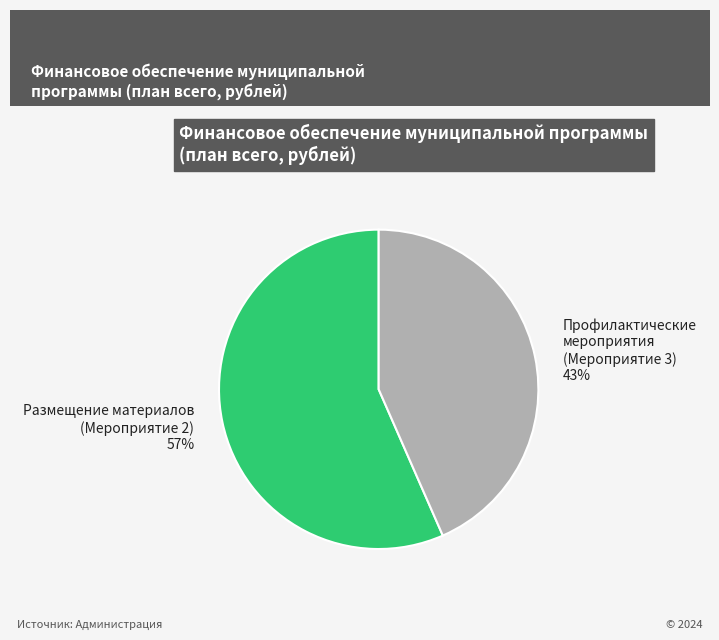

To the nearest percent, what is the average slice percentage?

50%